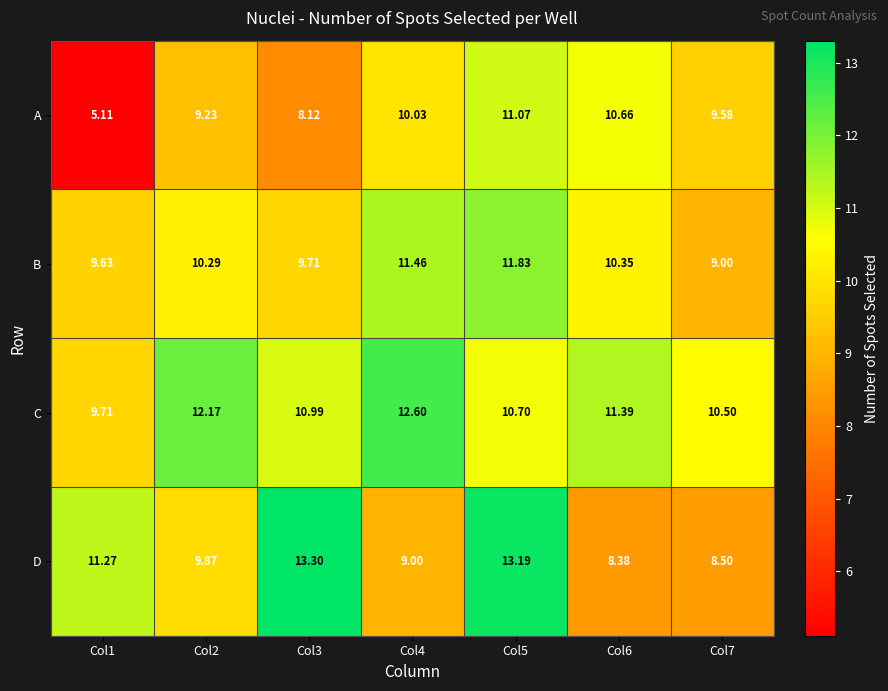

Which label corresponds to the largest value in the chart?

Col3